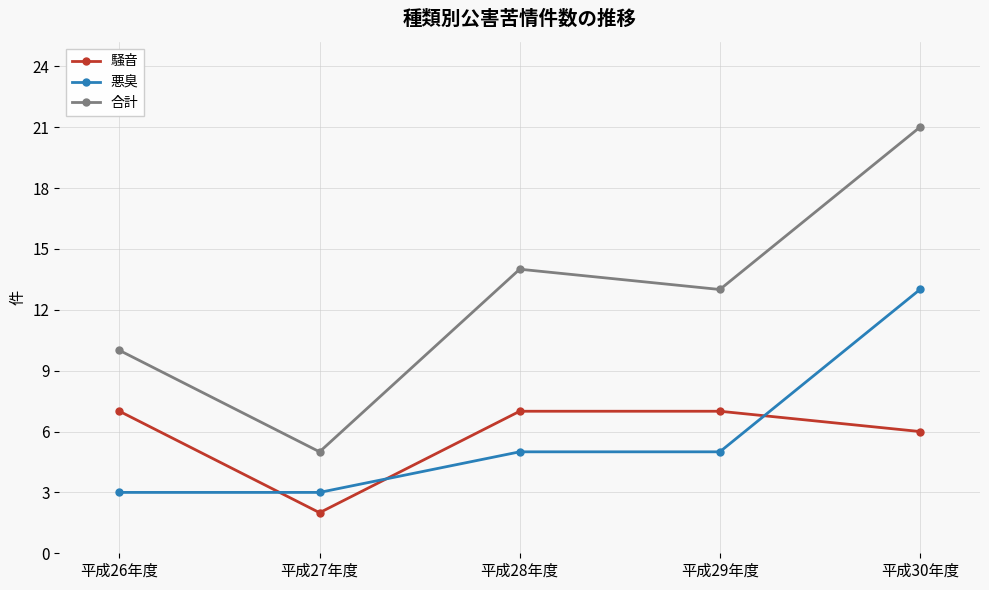

Rank the series at 平成30年度 from lowest to highest value.

騒音, 悪臭, 合計